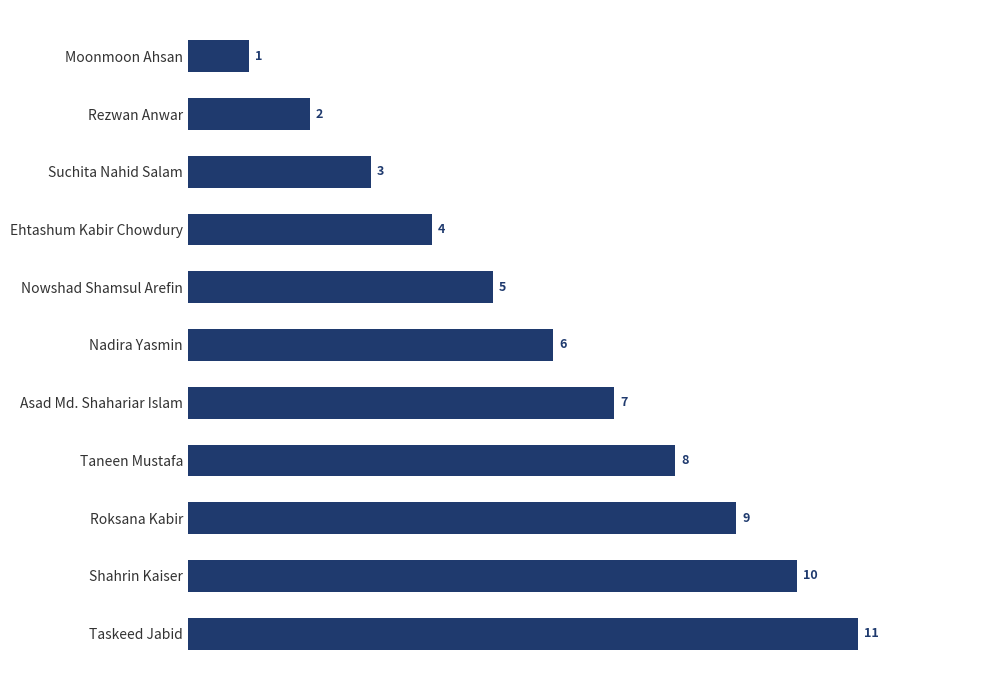

How many bars are there in total?

11